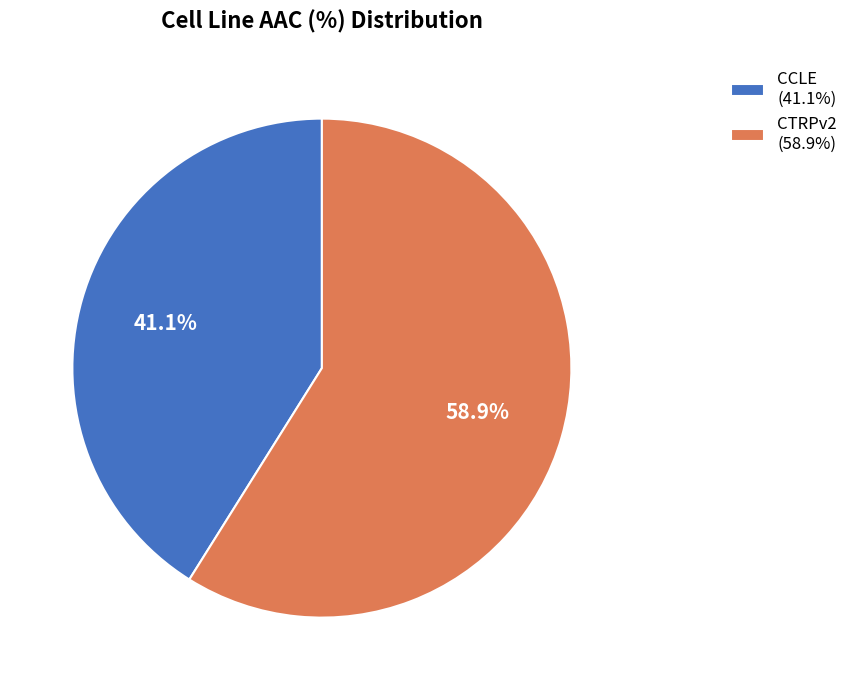

Does CCLE represent more than half of the total?

No